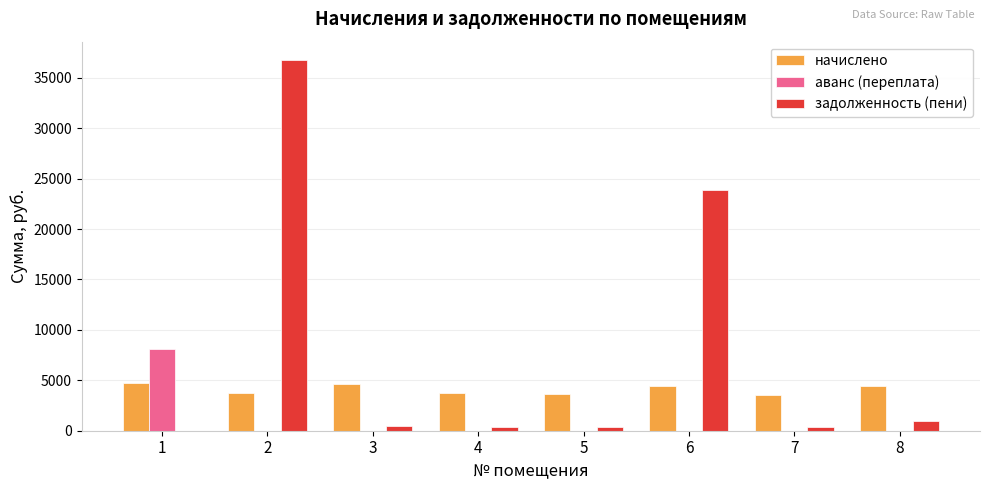

The value of аванс (переплата) at 3 is 0.0. True or false?

True